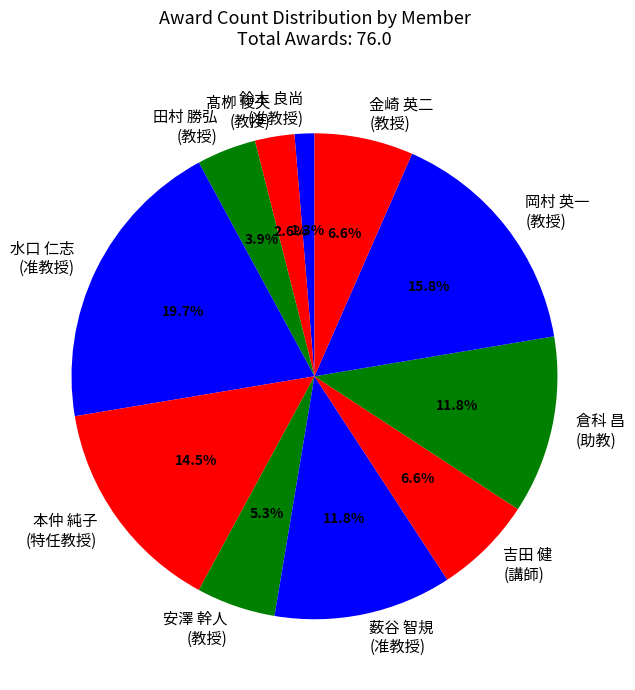

Between 金崎 英二 (教授) and 水口 仁志 (准教授), which is larger?

水口 仁志 (准教授)